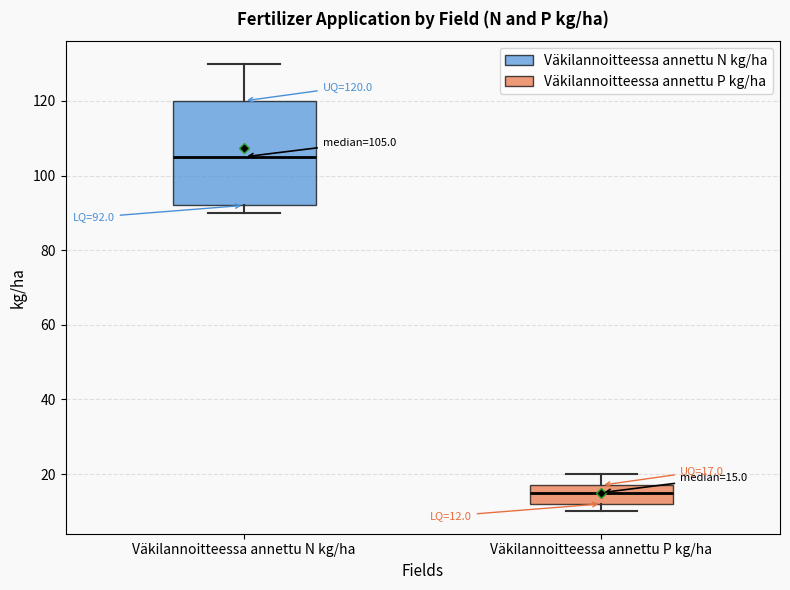

Which box has the lowest median line?

Väkilannoitteessa annettu P kg/ha